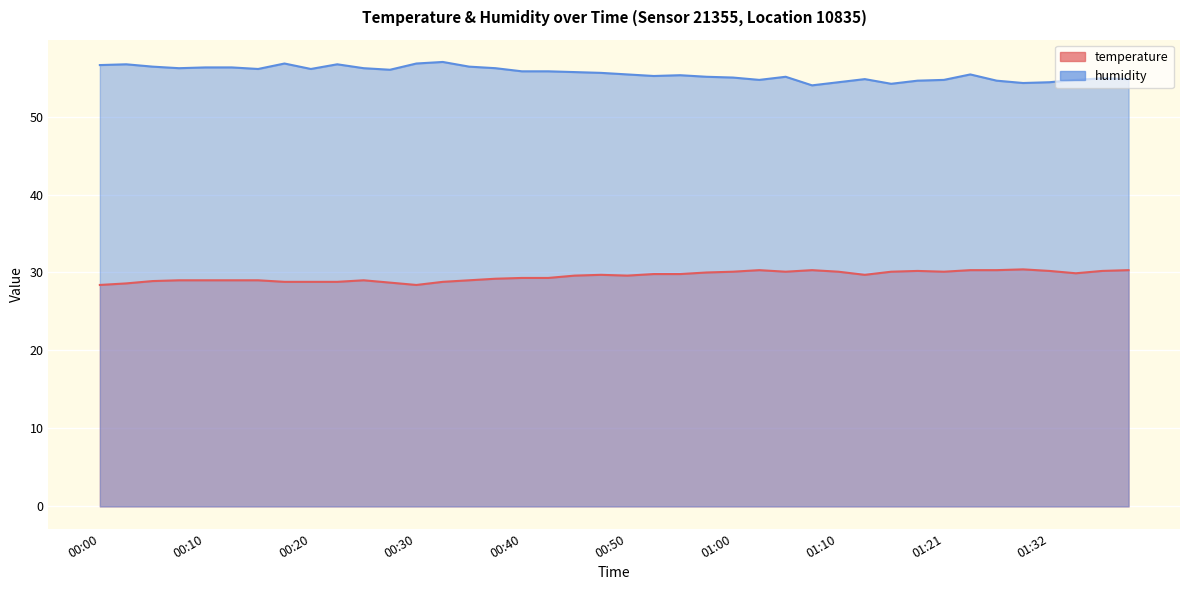

Rank the series at 00:30 from lowest to highest value.

temperature, humidity